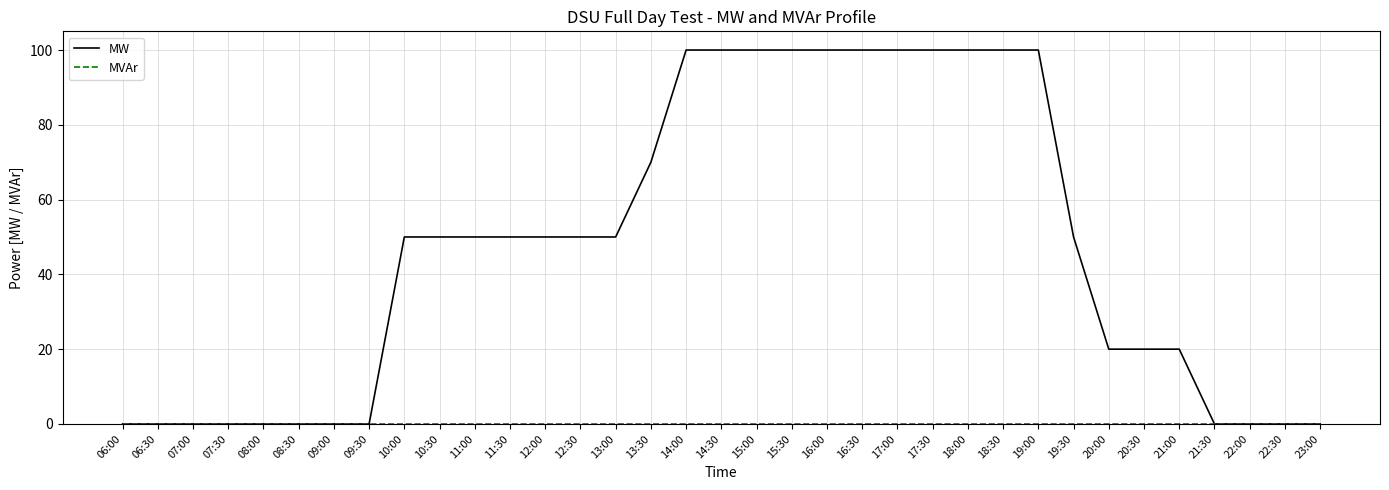

What value does the MW series have at 17:00, to the nearest 10?

100